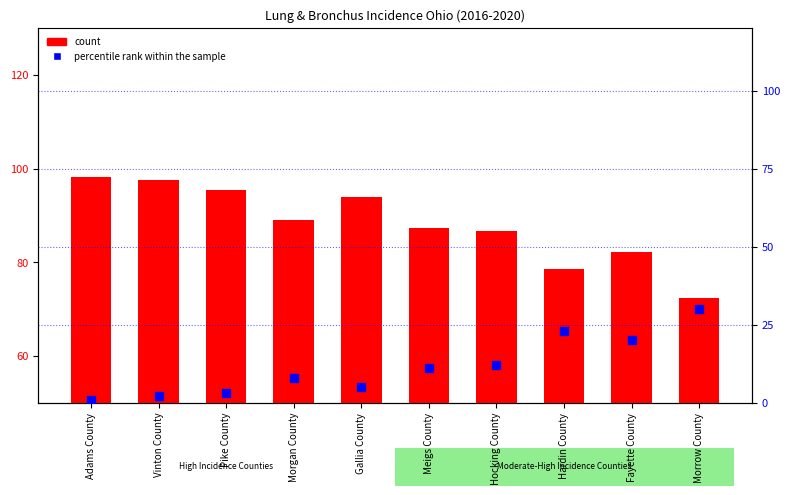

Which series contains the lowest Y value?

percentile rank within the sample